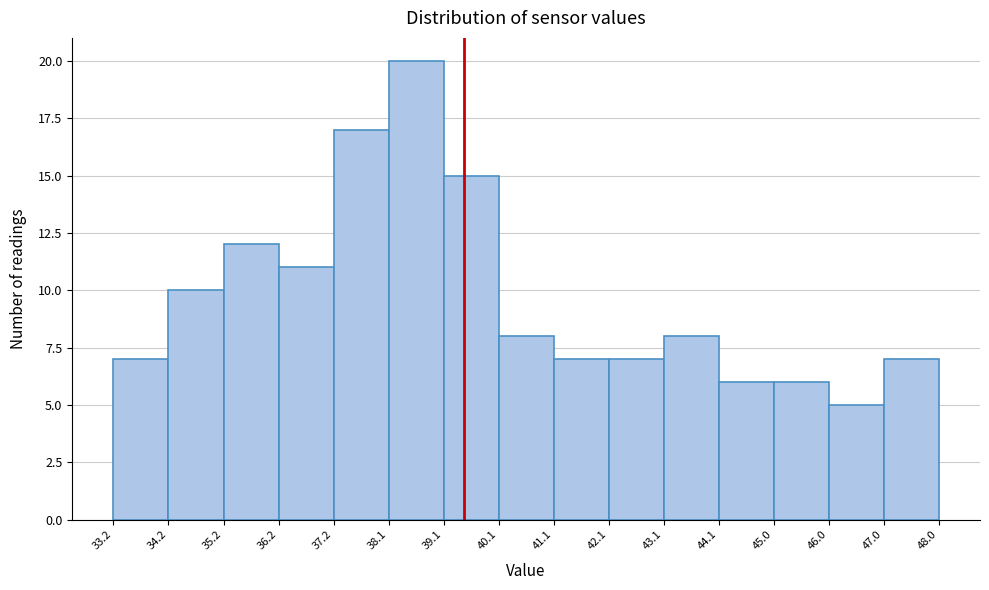

How tall is the bar that spans 36.2 to 37.2 on the x-axis? The values are not printed on the chart, so give them approximately, as read against the axis.

11